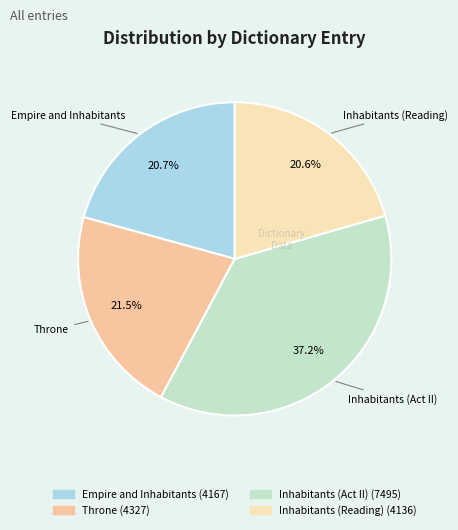

Does Inhabitants (Act II) account for over 50% of the chart?

No